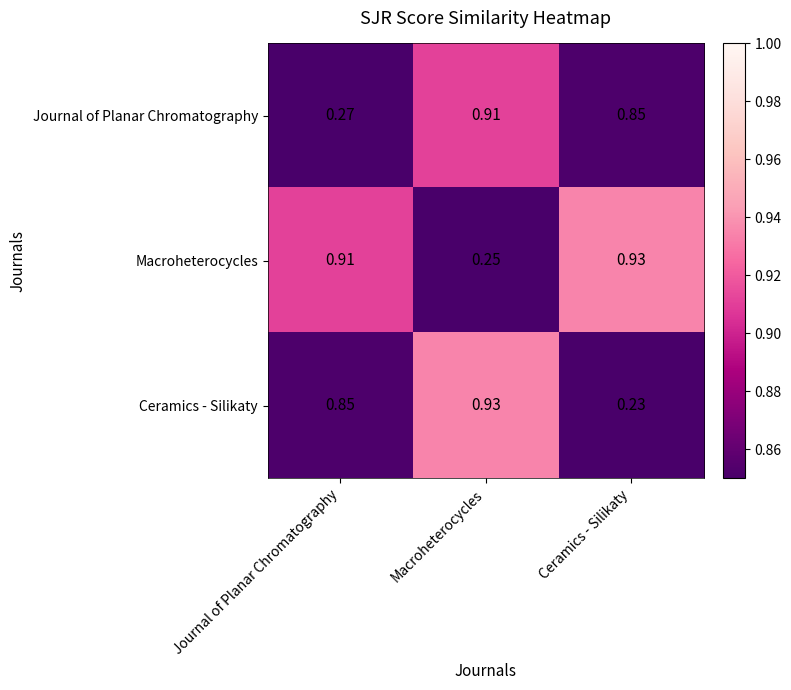

At which label is Journal of Planar Chromatography closest to 0?

Journal of Planar Chromatography